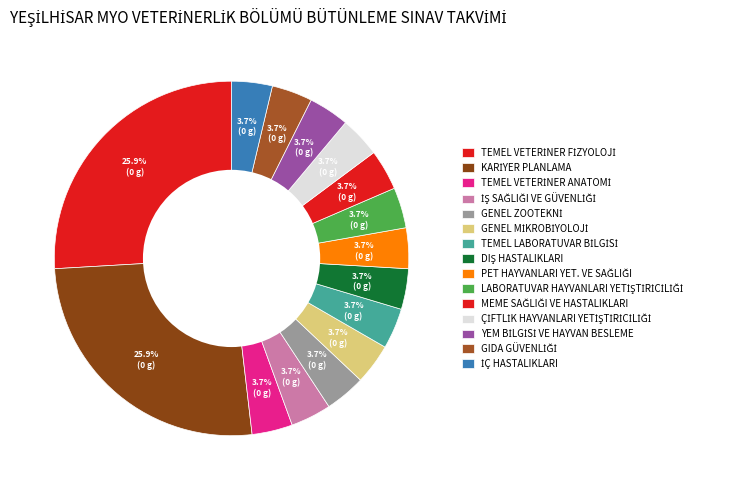

What is the largest slice in the pie chart?

TEMEL VETERİNER FİZYOLOJİ